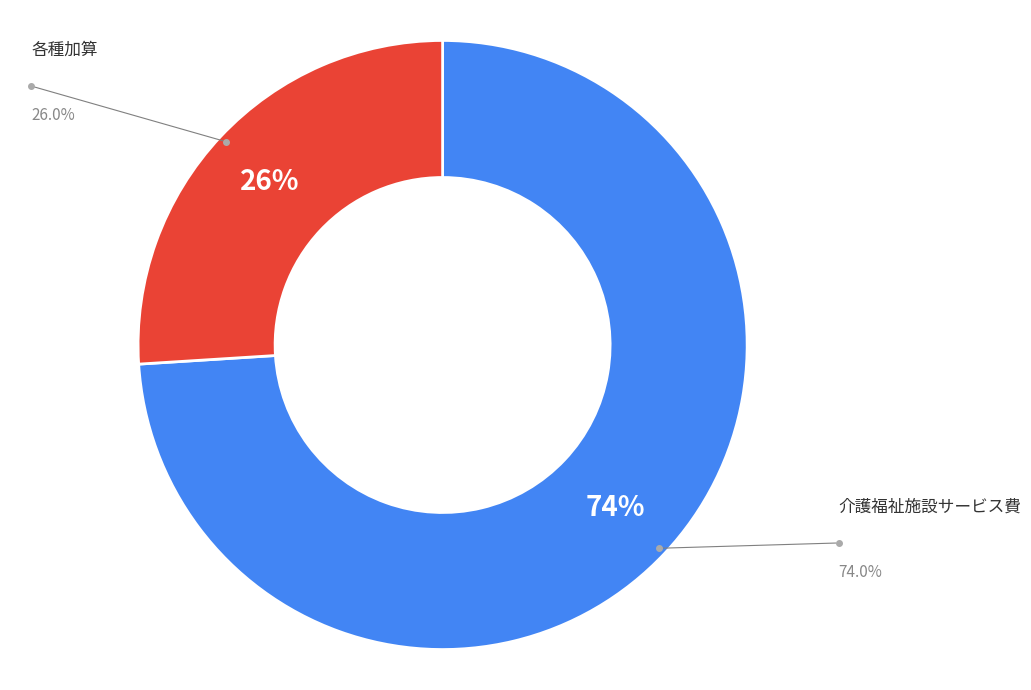

To the nearest percent, what portion does 各種加算 represent?

26%